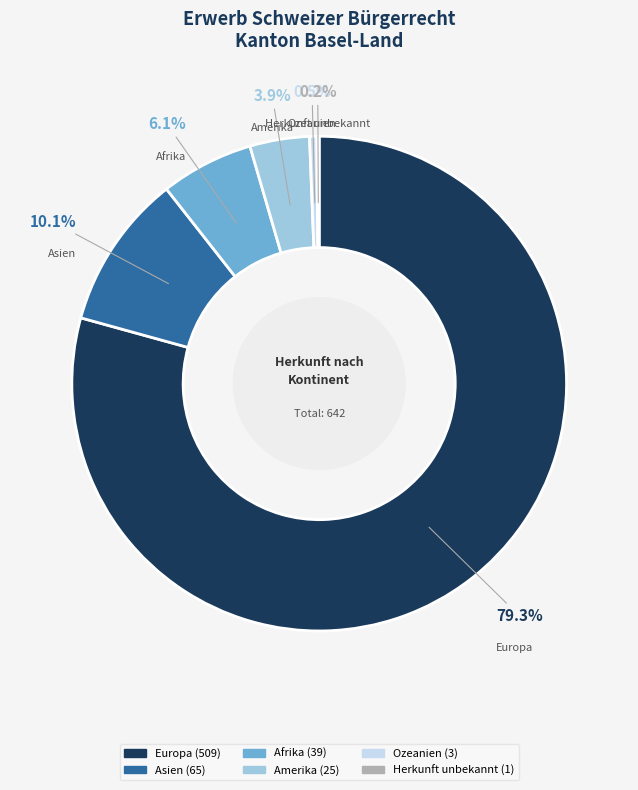

How much of the chart is everything except Ozeanien?

99.5%